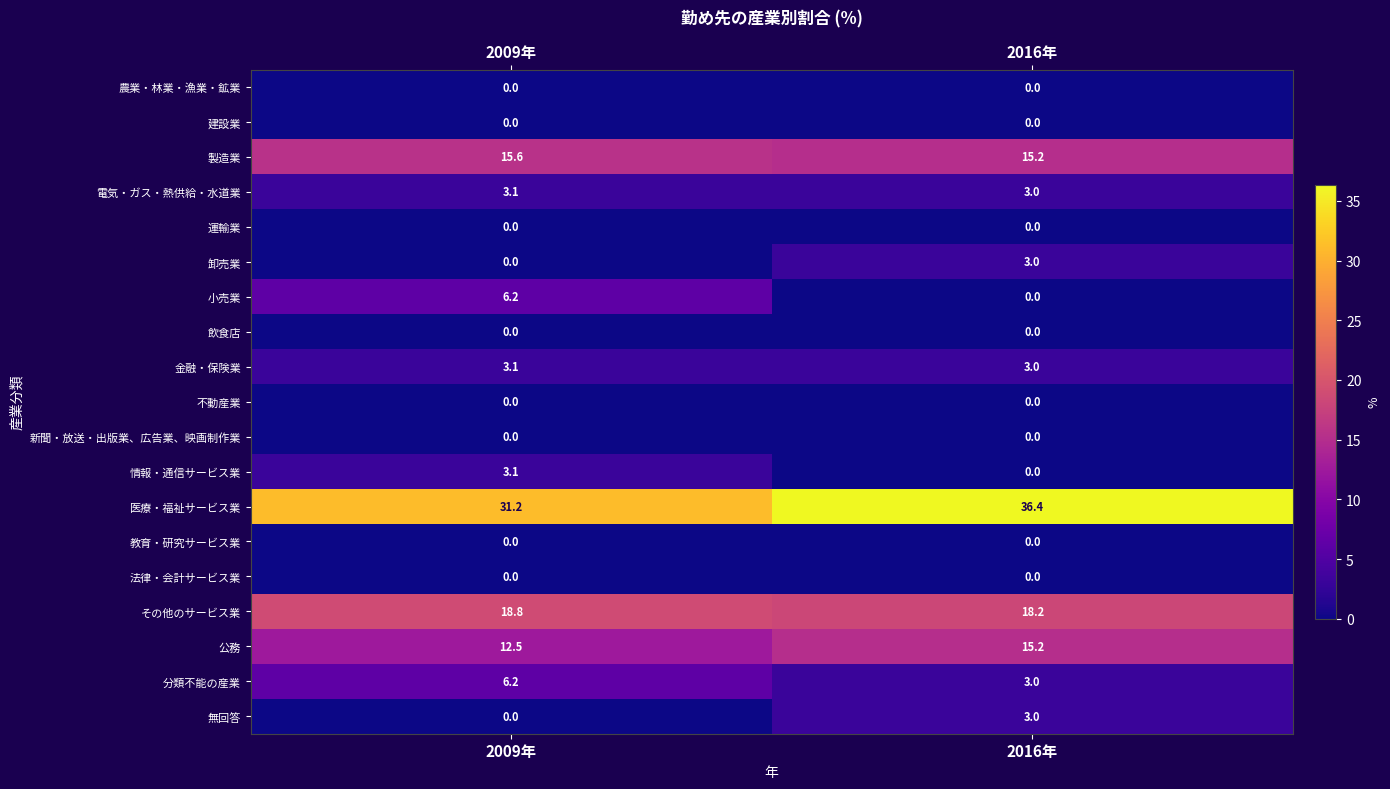

At which label is 無回答 closest to 1?

2009年